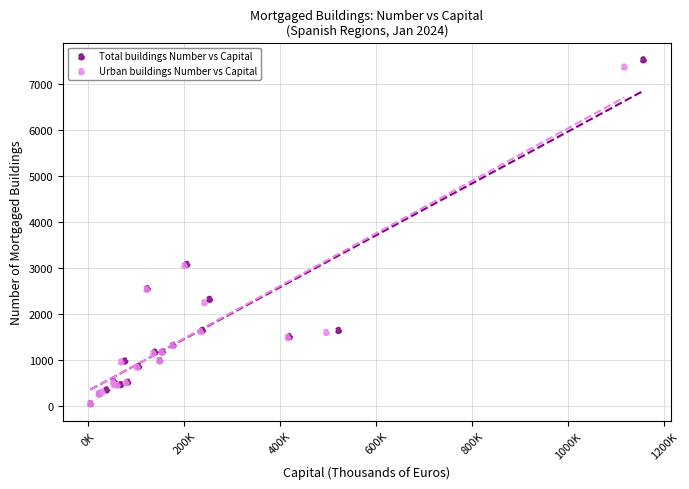

Which series has the largest Y range (max minus min)?

Total buildings Number vs Capital